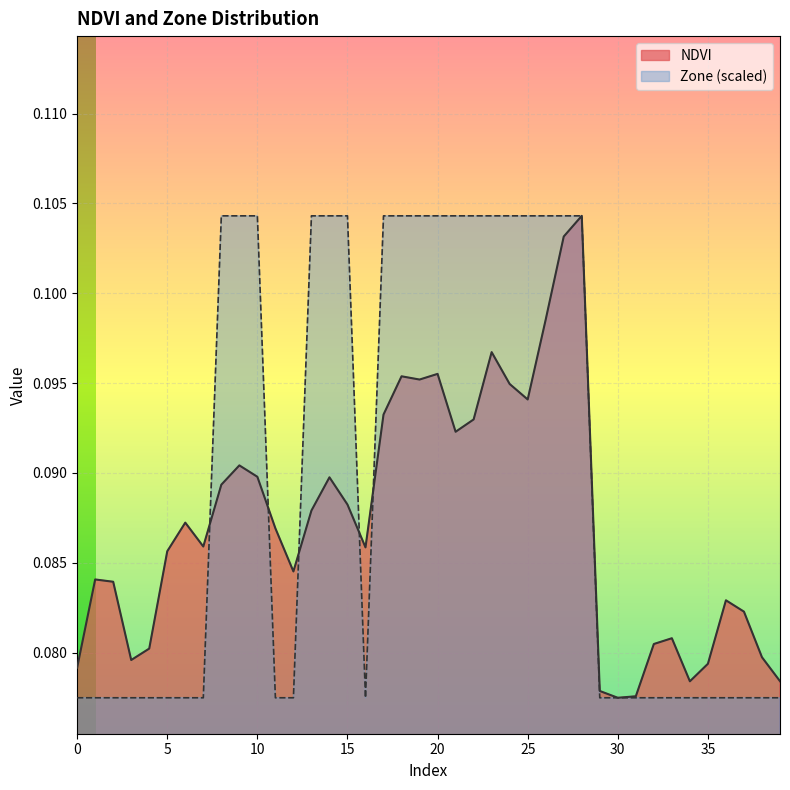

What is the total value across all series at 17?

0.2